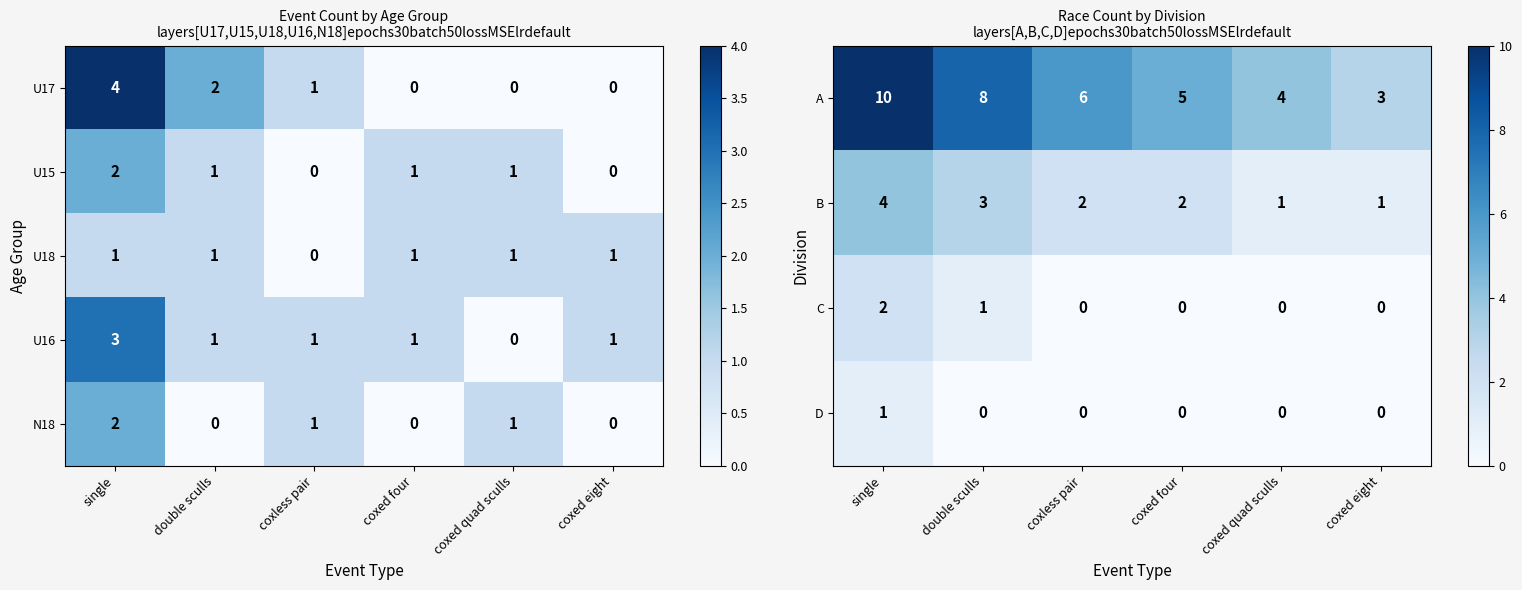

At how many categories does at least one series exceed 6?

2